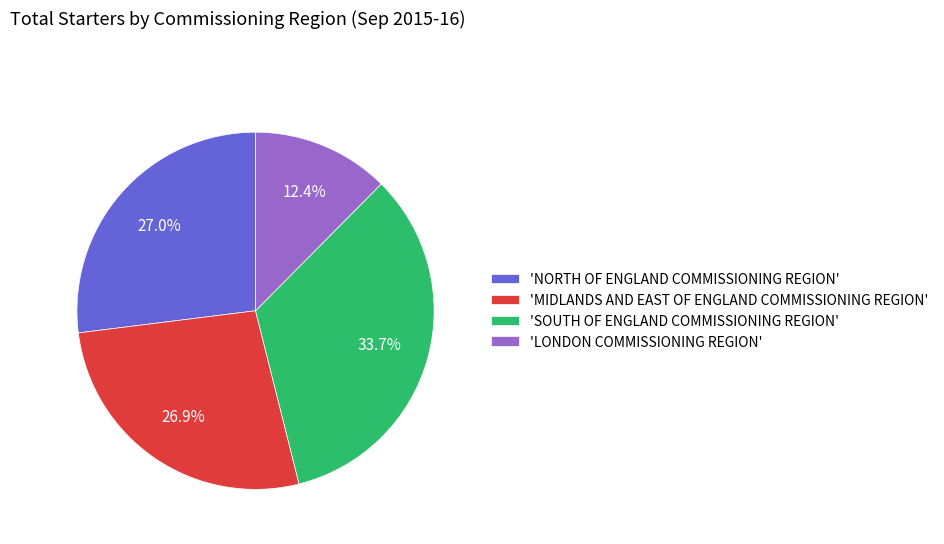

Does 'NORTH OF ENGLAND COMMISSIONING REGION' represent more than half of the total?

No